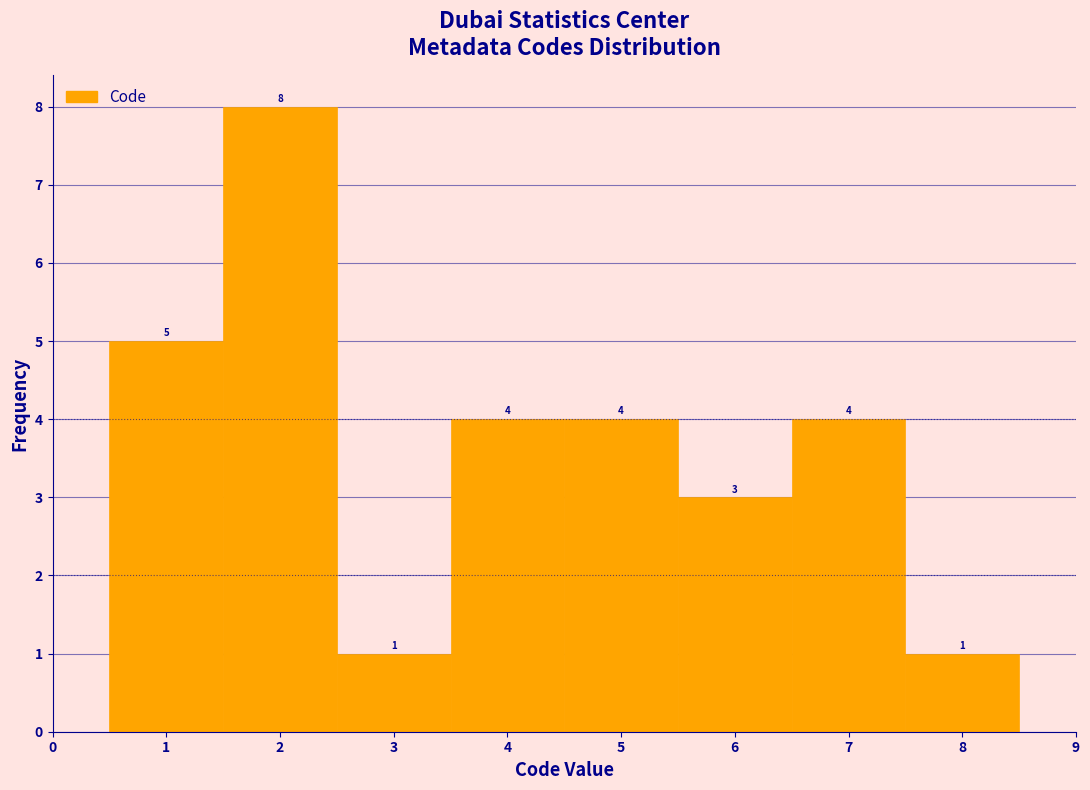

Over which range of the x-axis is the bar tallest?

1.5 to 2.5